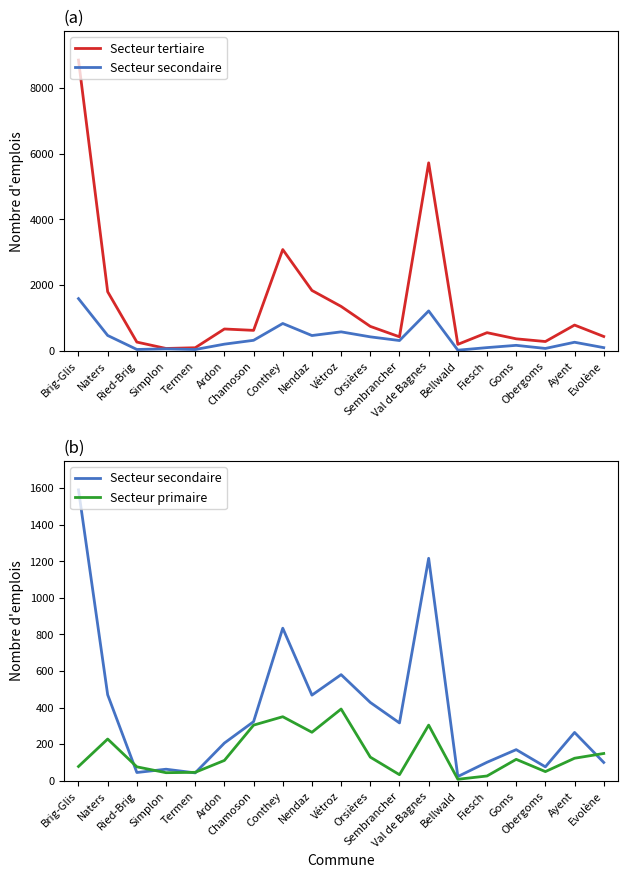

List the series in order of their overall mean, highest first.

Secteur tertiaire, Secteur secondaire, Secteur primaire